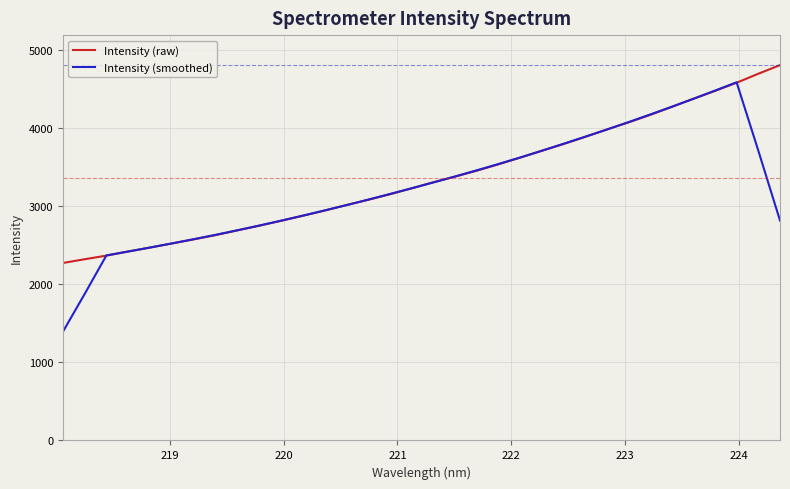

Rank the series by their maximum value, from lowest to highest.

Intensity (smoothed), Intensity (raw)